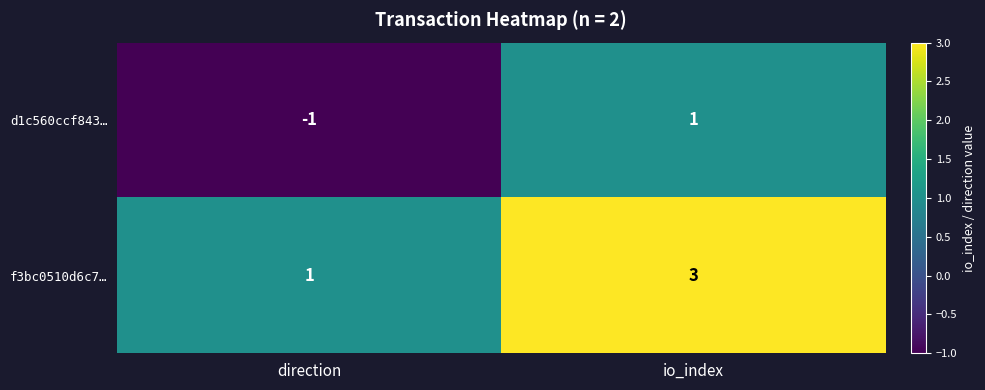

What is the minimum value shown in the chart?

-1